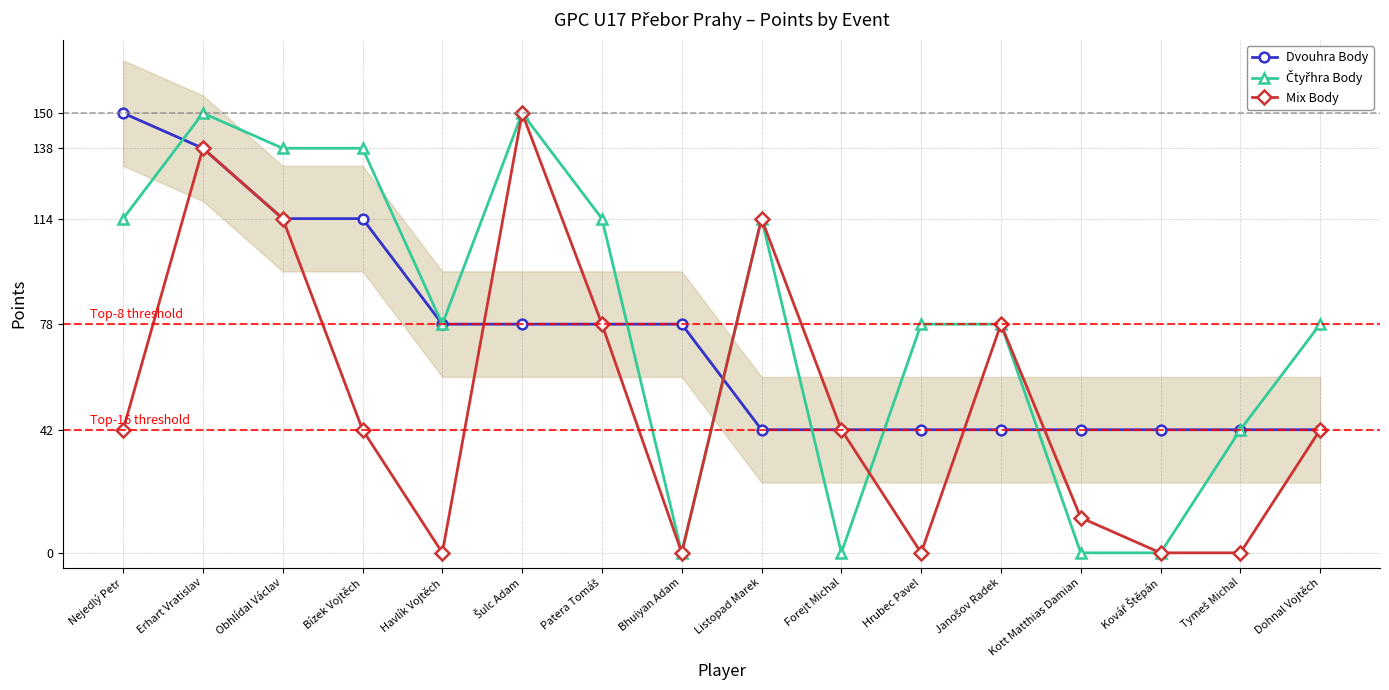

Rank the categories by Čtyřhra Body value from lowest to highest.

Bhuiyan Adam, Forejt Michal, Kott Matthias Damian, Kovář Štěpán, Tymeš Michal, Havlík Vojtěch, Hrubec Pavel, Janošov Radek, Dohnal Vojtěch, Nejedlý Petr, Patera Tomáš, Listopad Marek, Obhlídal Václav, Bízek Vojtěch, Erhart Vratislav, Šulc Adam